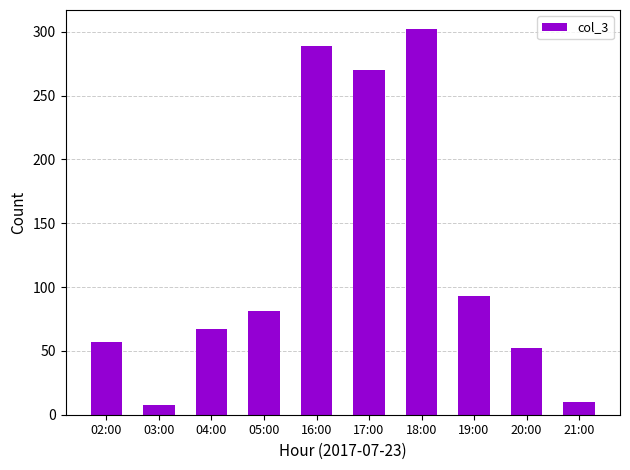

The value at 05:00 is 113. True or false?

False